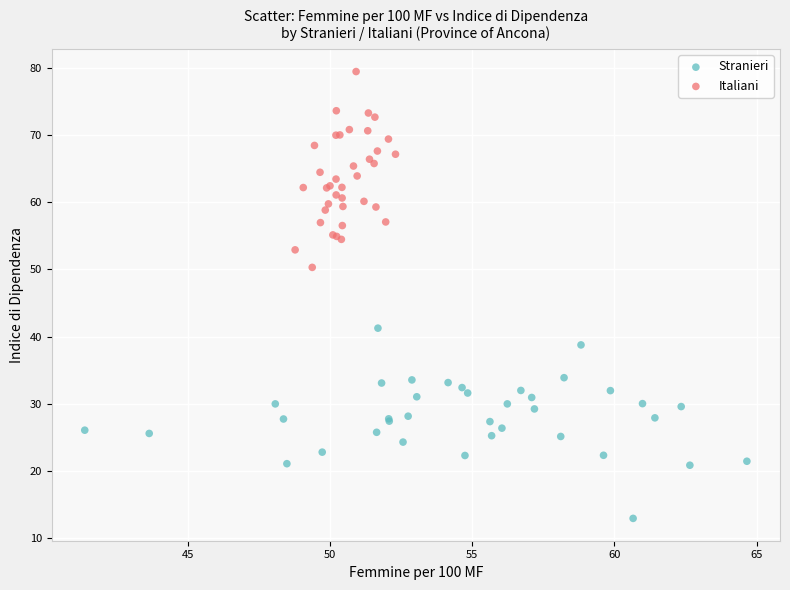

Which series contains the lowest Y value?

Stranieri